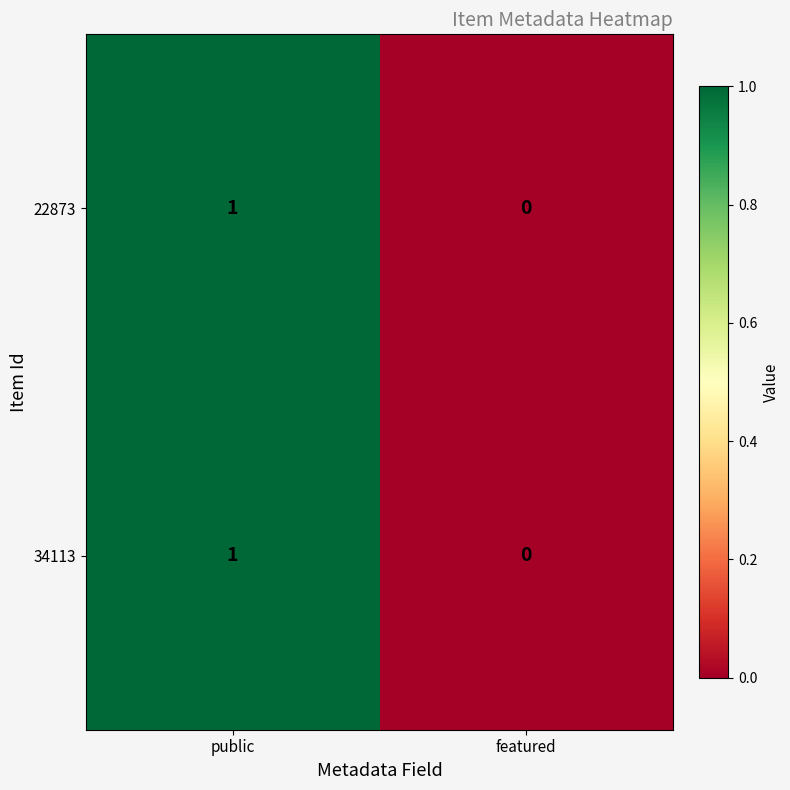

List the labels in order of 34113 value, smallest first.

featured, public